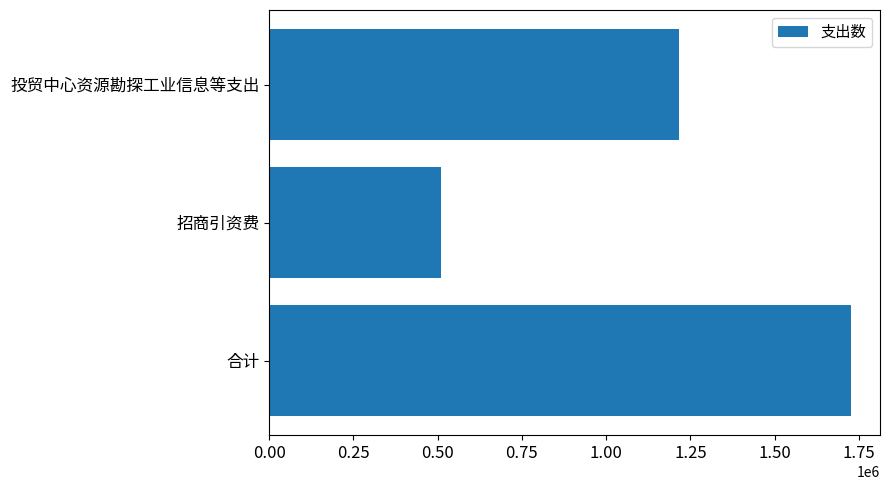

Reading bottom to top, list all the values displayed in this chart.

合计=1726149.2	招商引资费=510773.2	投贸中心资源勘探工业信息等支出=1215376.0